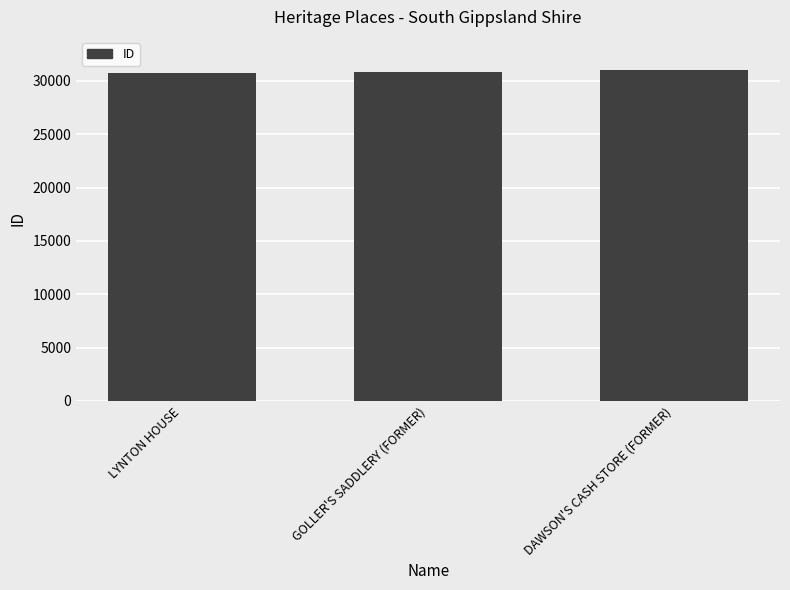

Count the values in the range 30710 to 31016.

3